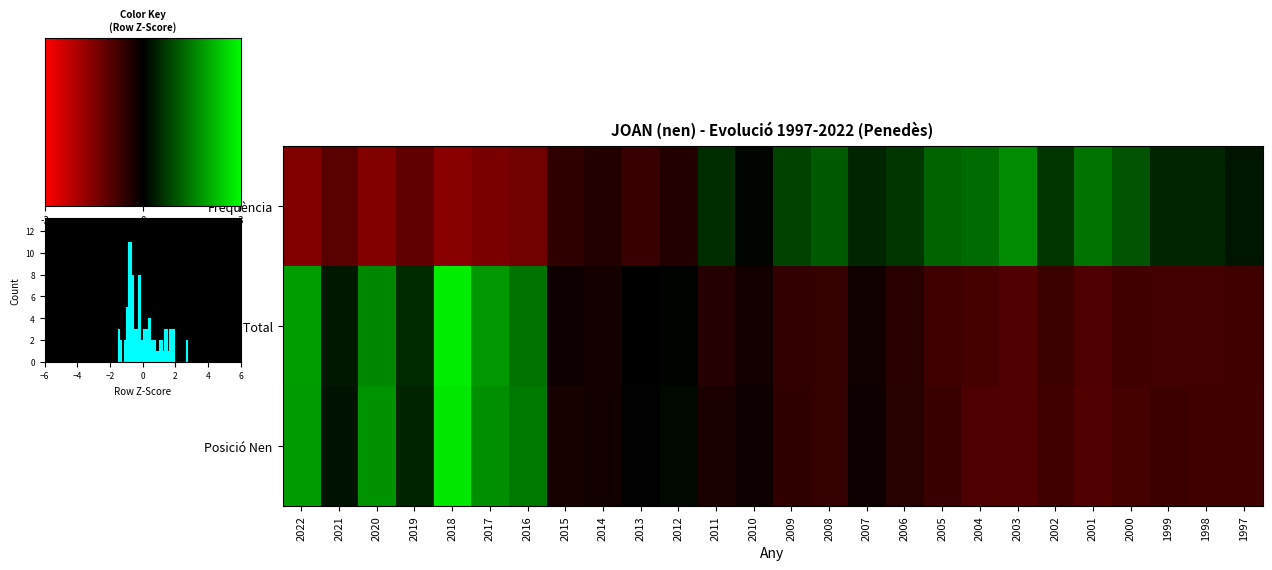

Reading left to right, extract all data points from this chart.

Freqüència: 2022=-1.5	2021=-1.0	2020=-1.5	2019=-1.1	2018=-1.6	2017=-1.4	2016=-1.3	2015=-0.6	2014=-0.4	2013=-0.7	2012=-0.4	2011=0.5	2010=0.1	2009=0.8	2008=1.1	2007=0.4	2006=0.6	2005=1.2	2004=1.3	2003=1.6	2002=0.6	2001=1.3	2000=1.0	1999=0.4	1998=0.4	1997=0.2
Posició Total: 2022=1.8	2021=0.3	2020=1.6	2019=0.5	2018=2.8	2017=1.8	2016=1.4	2015=-0.2	2014=-0.3	2013=-0.0	2012=0.0	2011=-0.4	2010=-0.2	2009=-0.6	2008=-0.6	2007=-0.2	2006=-0.5	2005=-0.7	2004=-0.8	2003=-0.9	2002=-0.7	2001=-0.9	2000=-0.8	1999=-0.8	1998=-0.8	1997=-0.7
Posició Nen: 2022=1.8	2021=0.2	2020=1.7	2019=0.4	2018=2.7	2017=1.7	2016=1.4	2015=-0.3	2014=-0.2	2013=0.0	2012=0.1	2011=-0.3	2010=-0.2	2009=-0.6	2008=-0.6	2007=-0.2	2006=-0.4	2005=-0.7	2004=-0.9	2003=-0.9	2002=-0.8	2001=-0.9	2000=-0.8	1999=-0.7	1998=-0.8	1997=-0.8